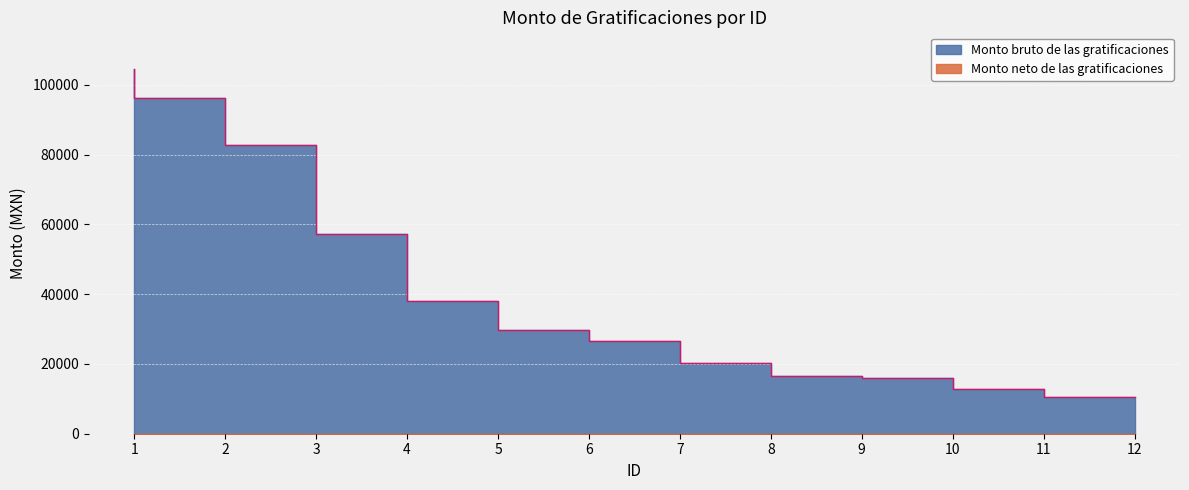

Approximately how many times larger is the value at 11 compared to 10?

0.8